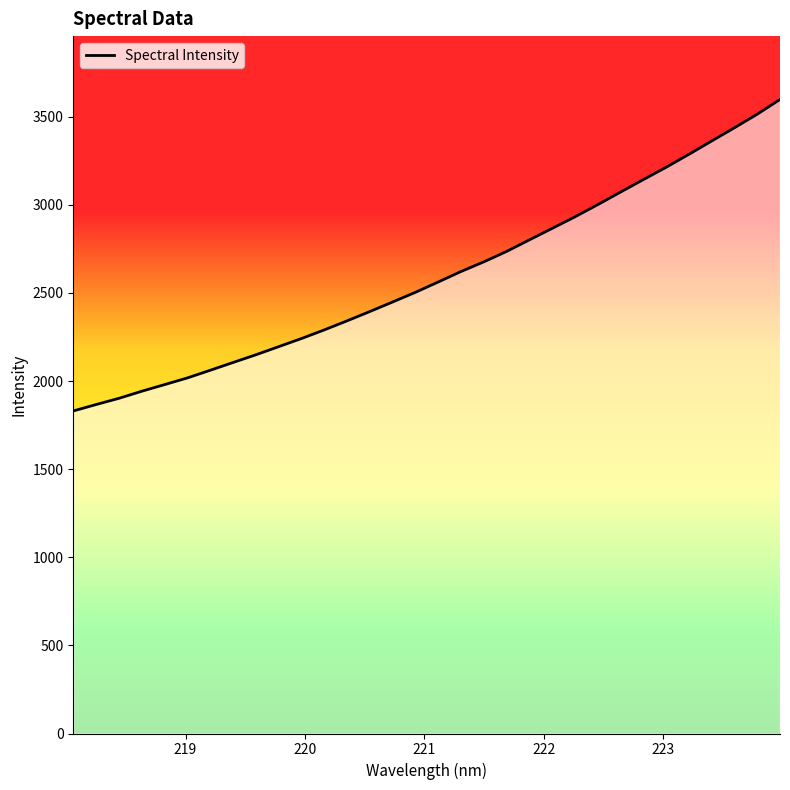

Reading left to right, extract all data points from this chart.

1830.1	1866.7	1901.8	1942.1	1979.7	2017.7	2061.0	2105.2	2148.8	2195.0	2241.1	2290.2	2341.5	2394.5	2448.6	2503.5	2562.1	2621.5	2676.3	2735.5	2801.1	2866.3	2931.8	3000.9	3072.2	3143.0	3212.8	3286.3	3362.0	3437.1	3514.1	3597.4